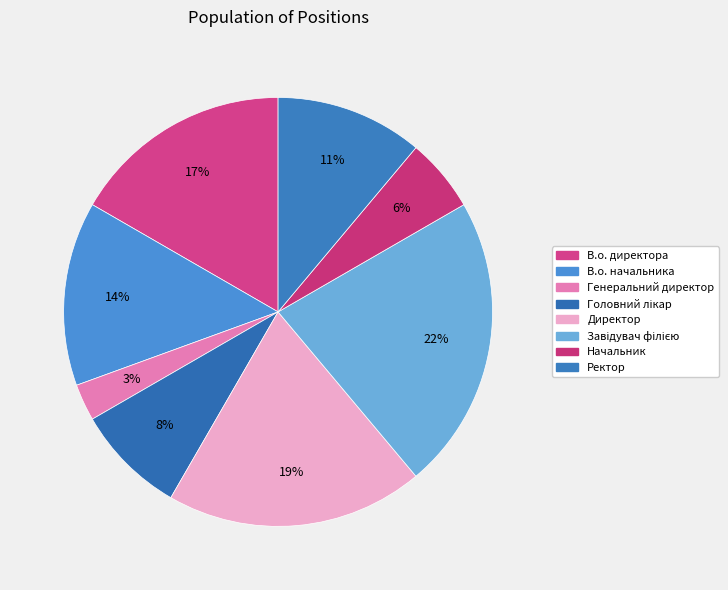

How many segments does this pie chart have?

8